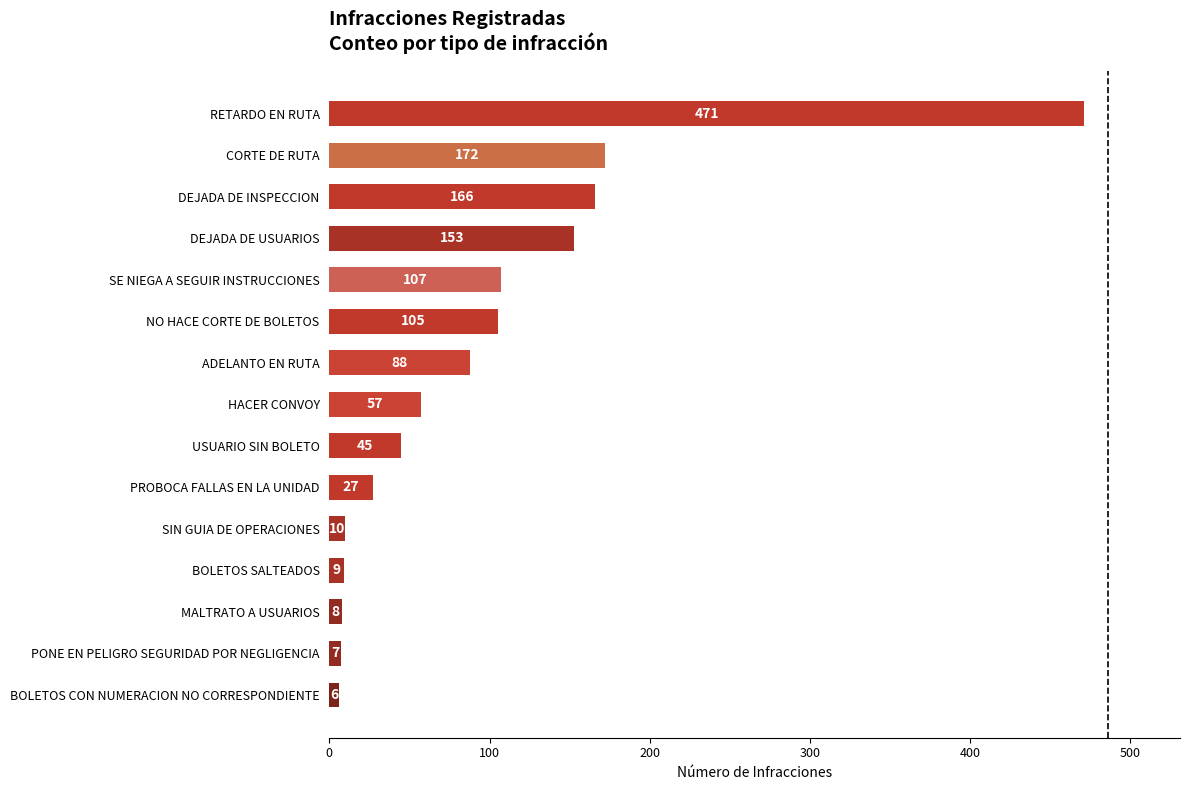

List the labels in order of value, smallest first.

BOLETOS CON NUMERACION NO CORRESPONDIENTE, PONE EN PELIGRO SEGURIDAD POR NEGLIGENCIA, MALTRATO A USUARIOS, BOLETOS SALTEADOS, SIN GUIA DE OPERACIONES, PROBOCA FALLAS EN LA UNIDAD, USUARIO SIN BOLETO, HACER CONVOY, ADELANTO EN RUTA, NO HACE CORTE DE BOLETOS, SE NIEGA A SEGUIR INSTRUCCIONES, DEJADA DE USUARIOS, DEJADA DE INSPECCION, CORTE DE RUTA, RETARDO EN RUTA